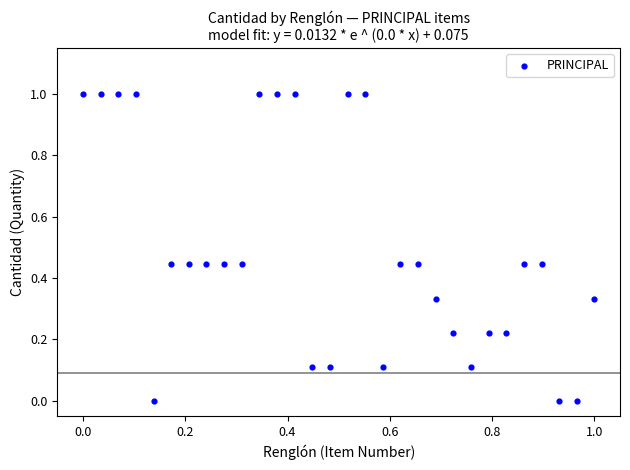

What is the range of Y values (max minus min)?

1.0